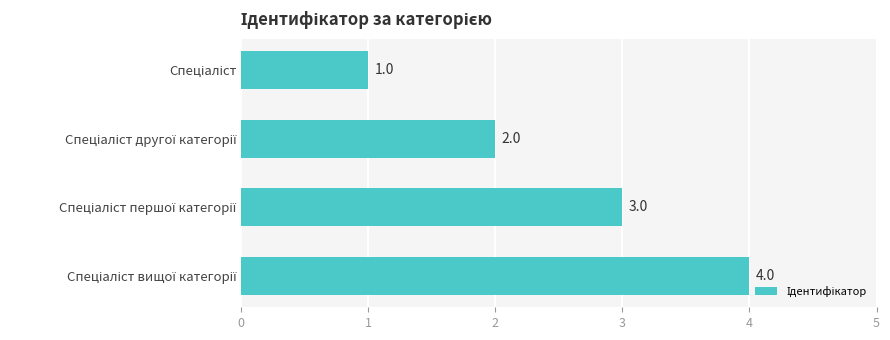

How many values are between 2 and 4?

3